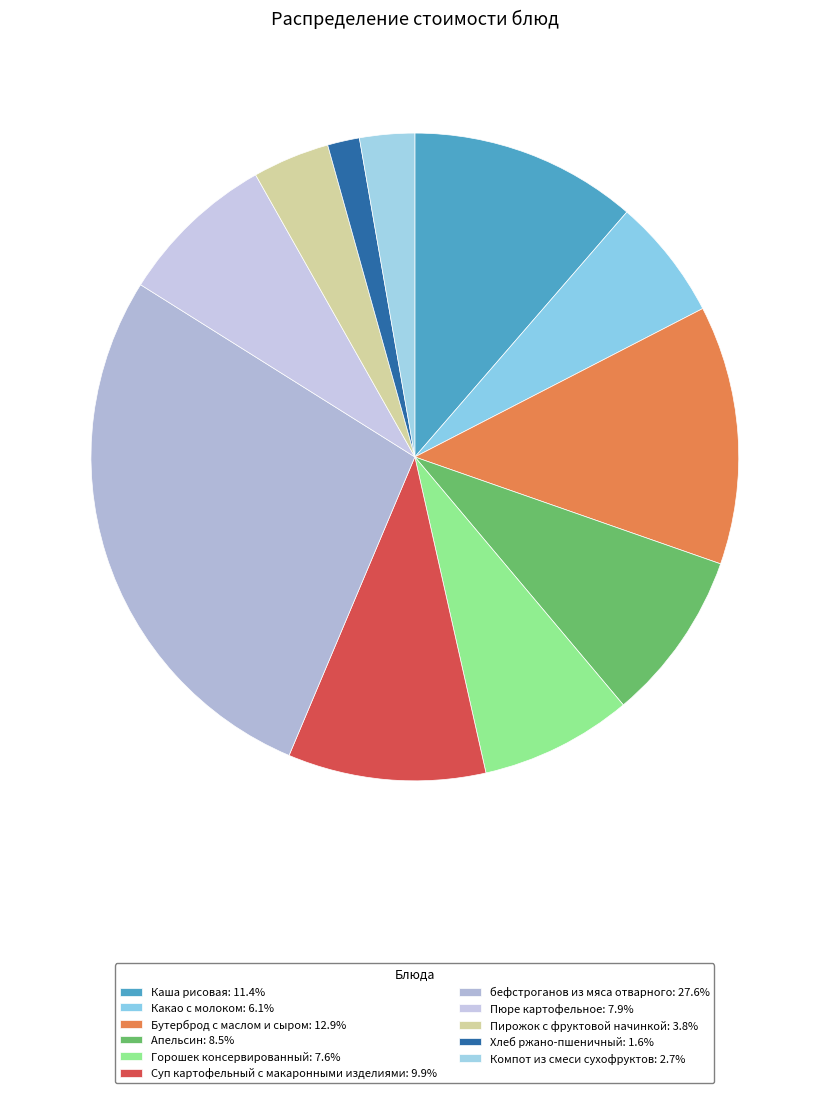

To the nearest percent, what percentage of the pie is бефстроганов из мяса отварного?

28%